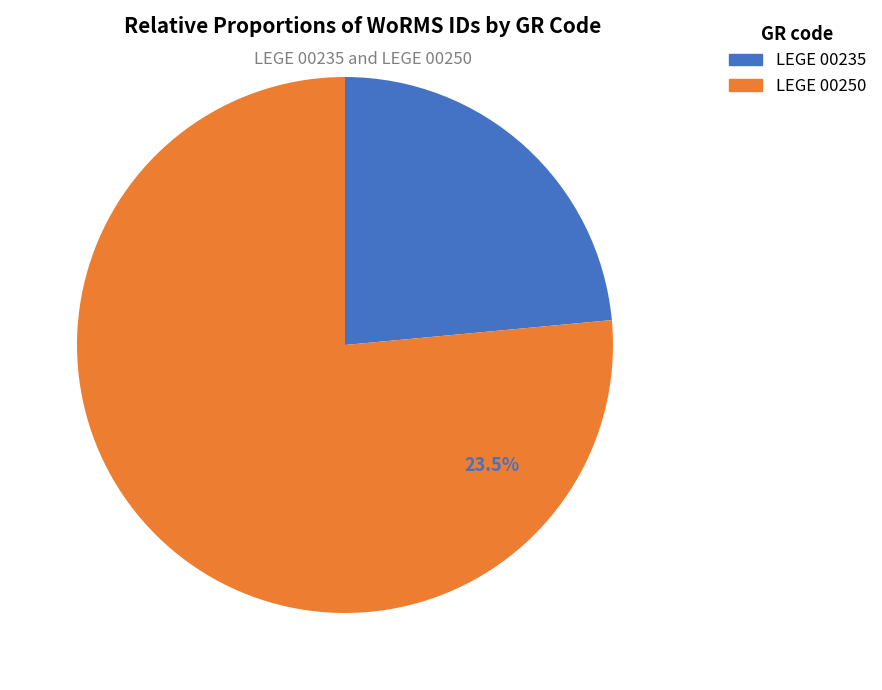

To the nearest percent, what is the difference between the largest and smallest slice percentages?

53%